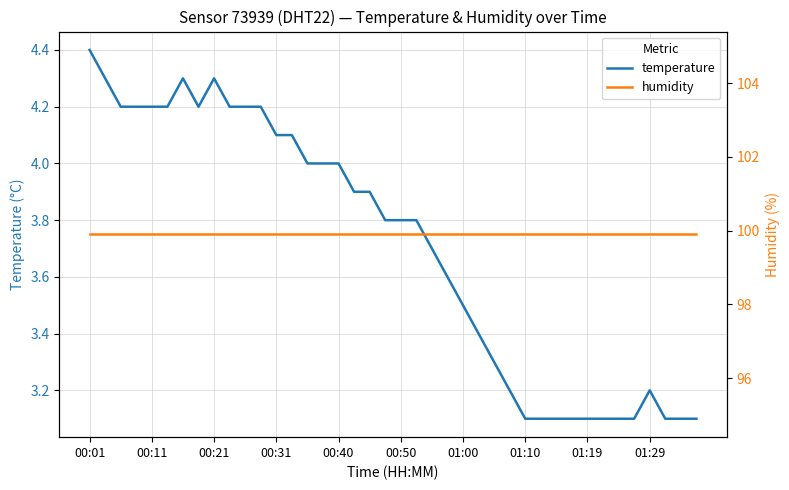

List the series in order of their peak value, highest first.

humidity, temperature